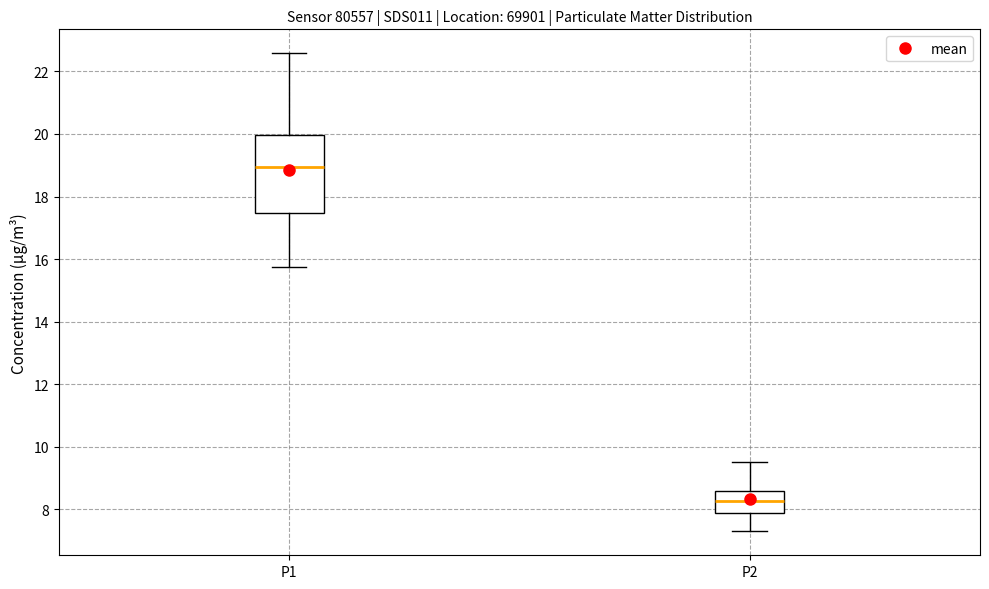

Comparing the boxes themselves (not the whiskers), which one is the tallest?

P1